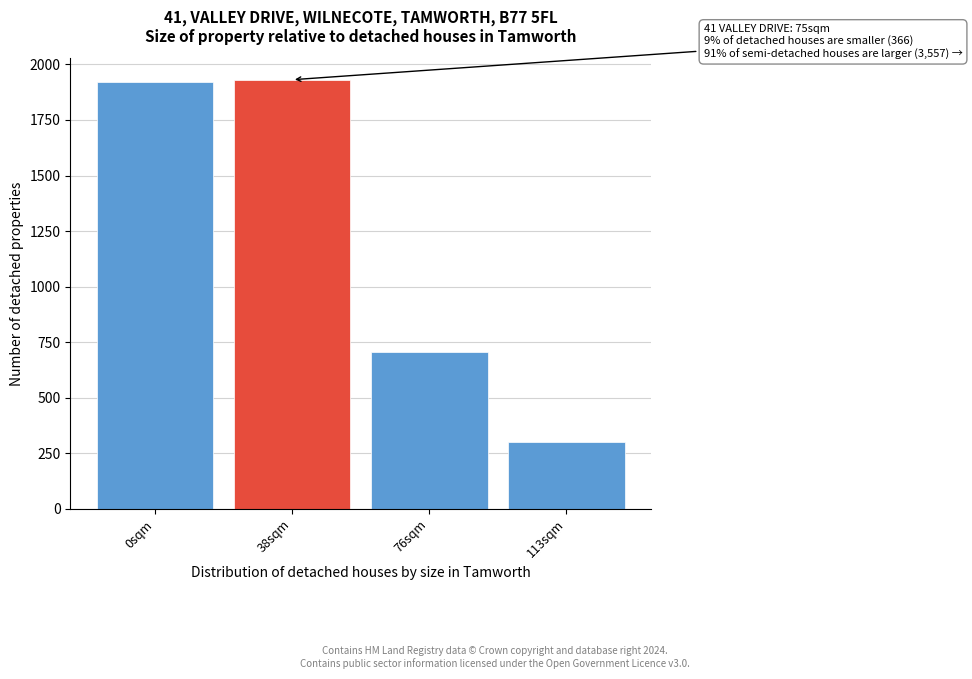

Reading left to right, list all the values displayed in this chart.

1922	1931	706	299